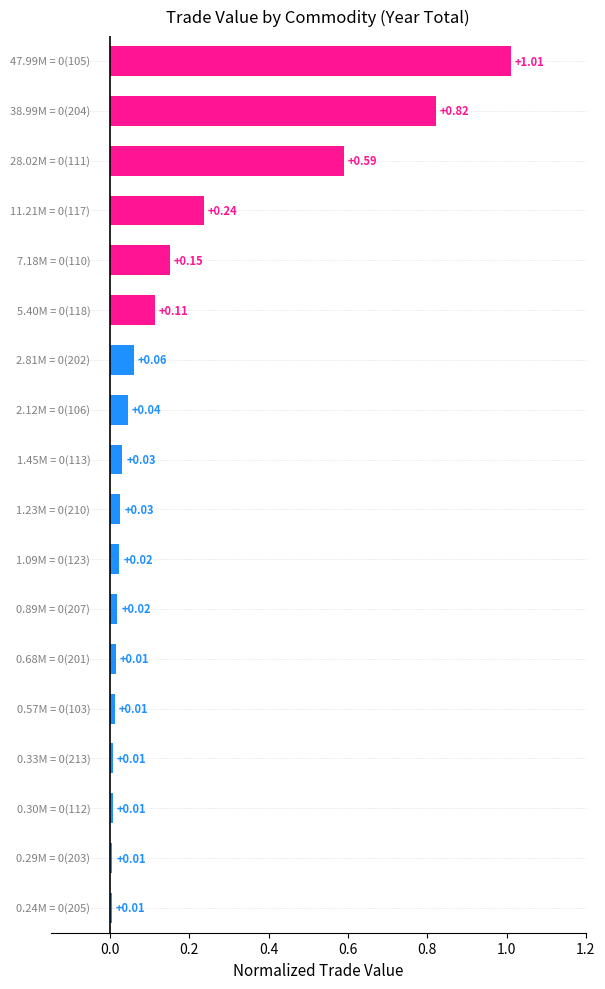

What is the sum of all values?

3.2